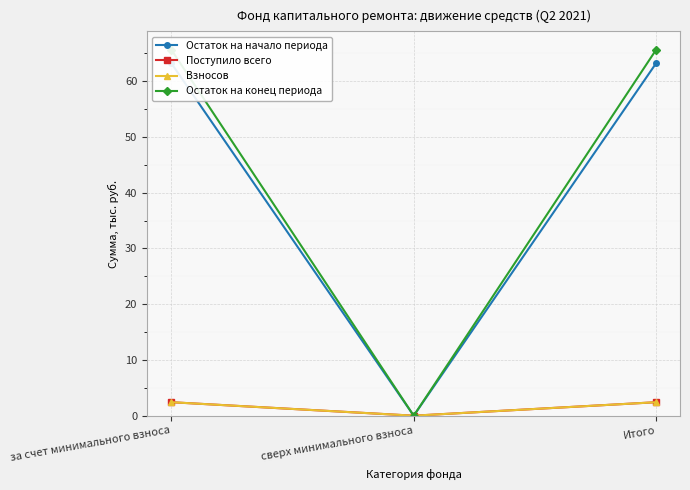

Reading right to left, extract all data points from this chart.

Остаток на начало периода: 63.2	0.0	63.2
Поступило всего: 2.4	0.0	2.4
Взносов: 2.4	0.0	2.4
Остаток на конец периода: 65.7	0.0	65.7